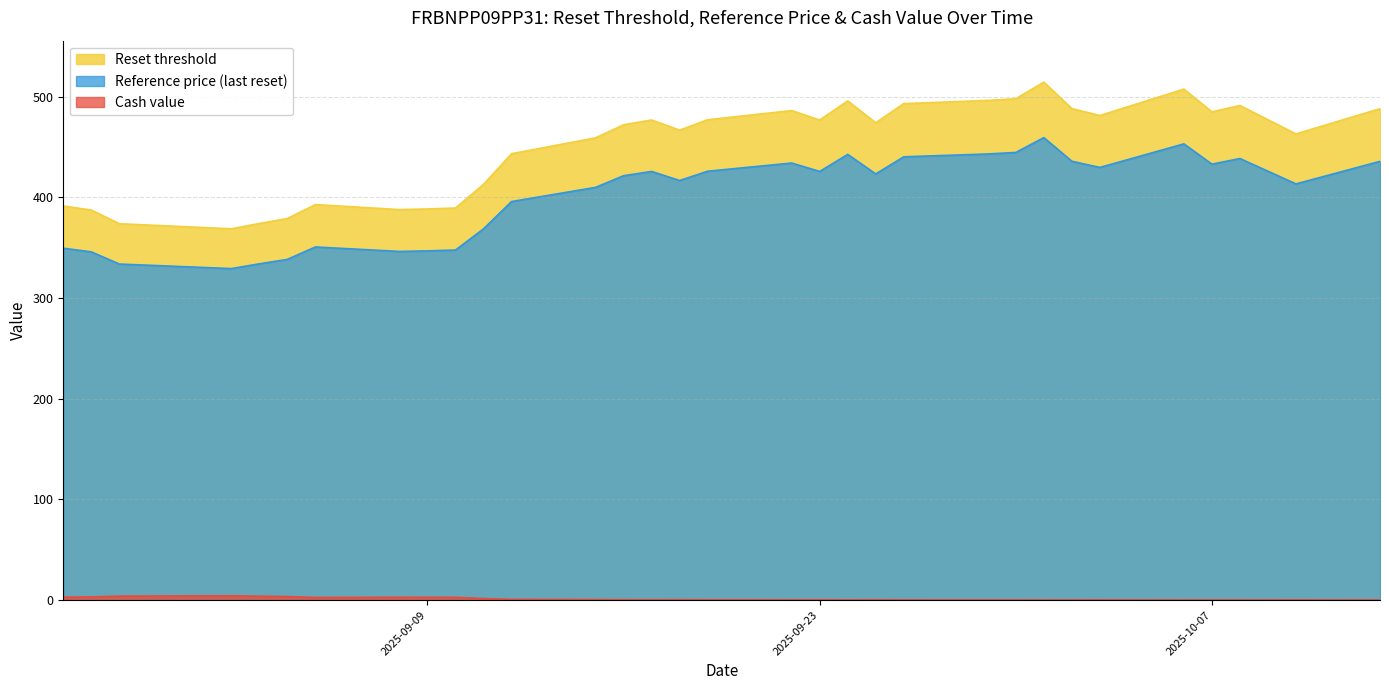

What is the average value of the Reference price (last reset) series?

401.3